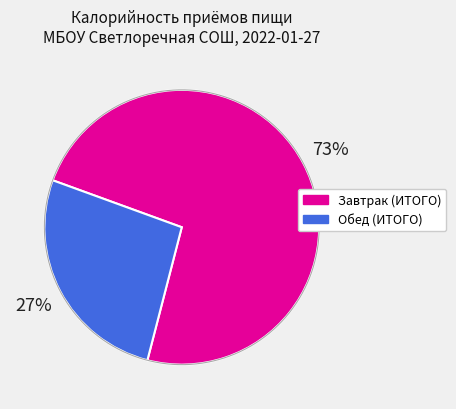

Is it true that Обед (ИТОГО) is 27% of the pie?

True